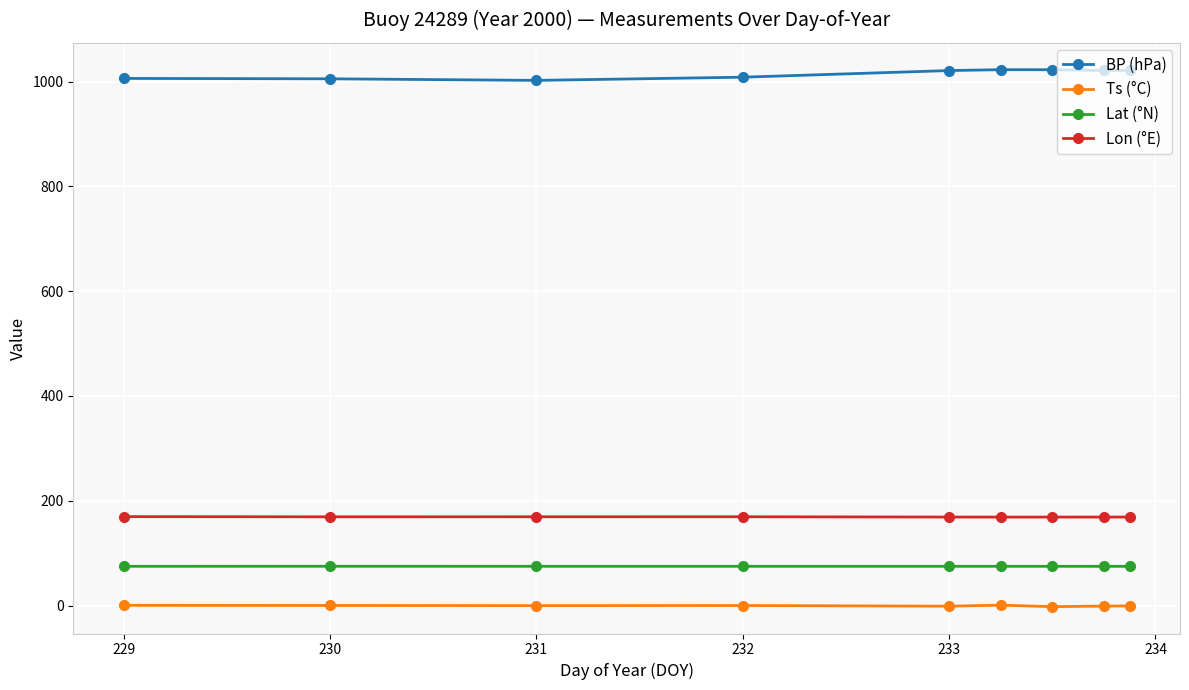

What is the sum of all Lat (°N) values?

675.4